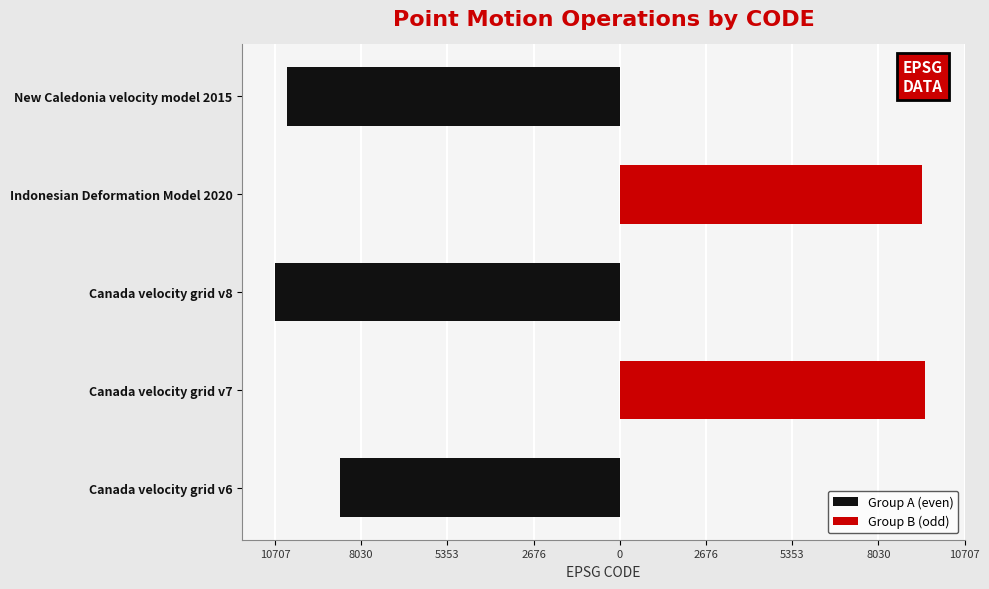

Read the Group B (odd) value at Canada velocity grid v7, to the nearest 100.

9500